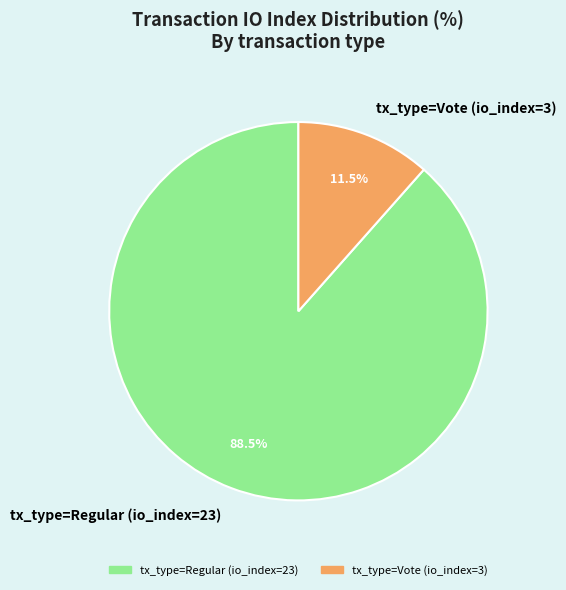

What is the largest slice in the pie chart?

tx_type=Regular (io_index=23)